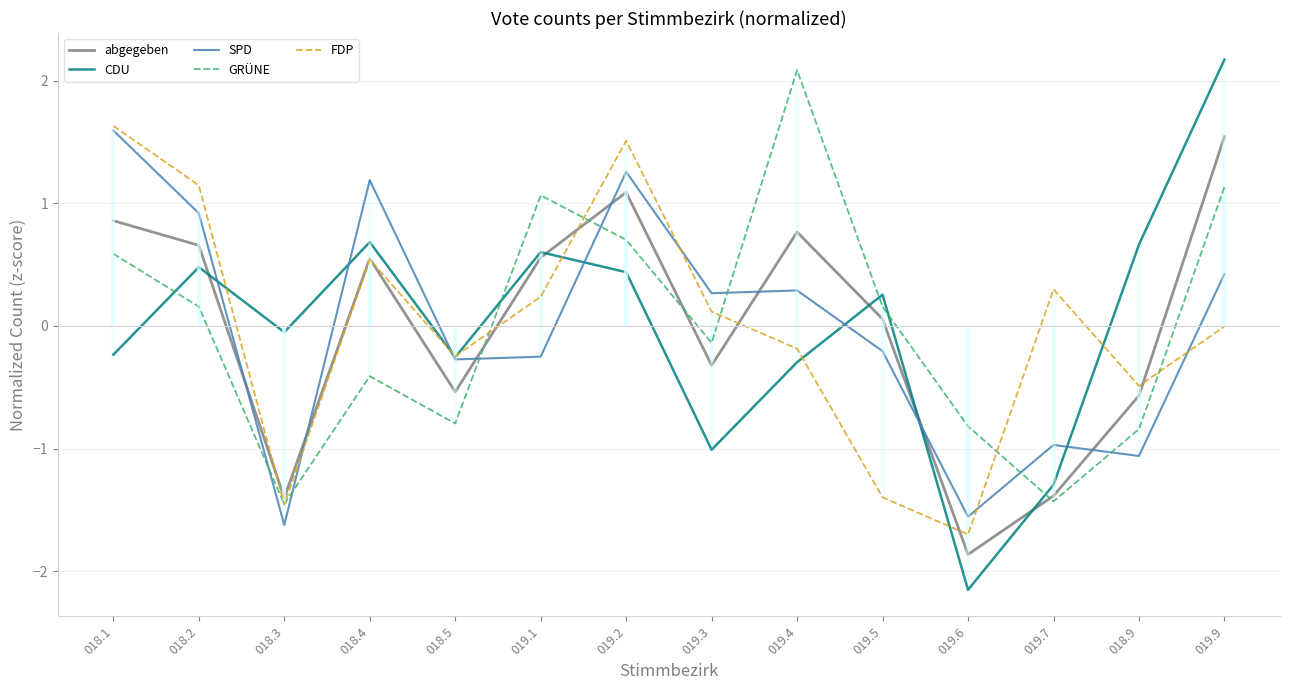

List the labels in order of CDU value, largest first.

019.9, 018.4, 018.9, 019.1, 018.2, 019.2, 019.5, 018.3, 018.1, 018.5, 019.4, 019.3, 019.7, 019.6